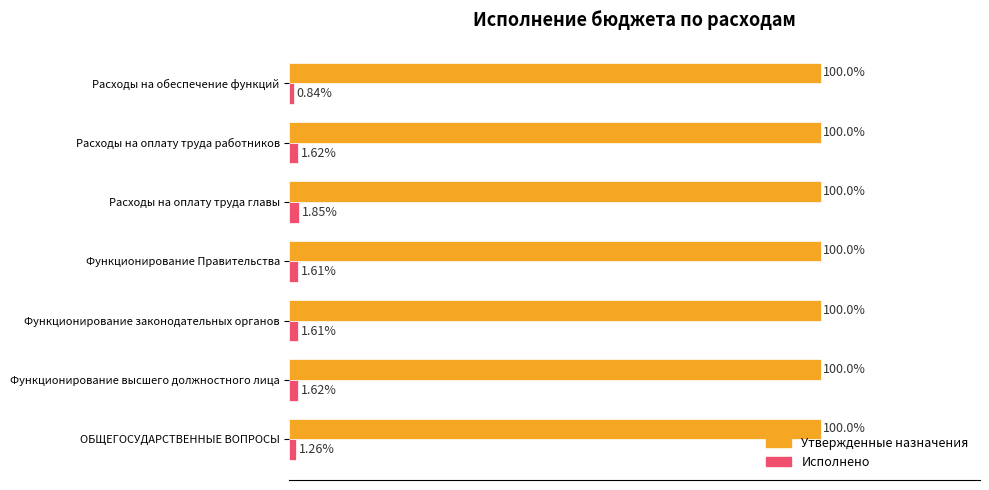

Which series has the largest total across all categories?

Утвержденные назначения